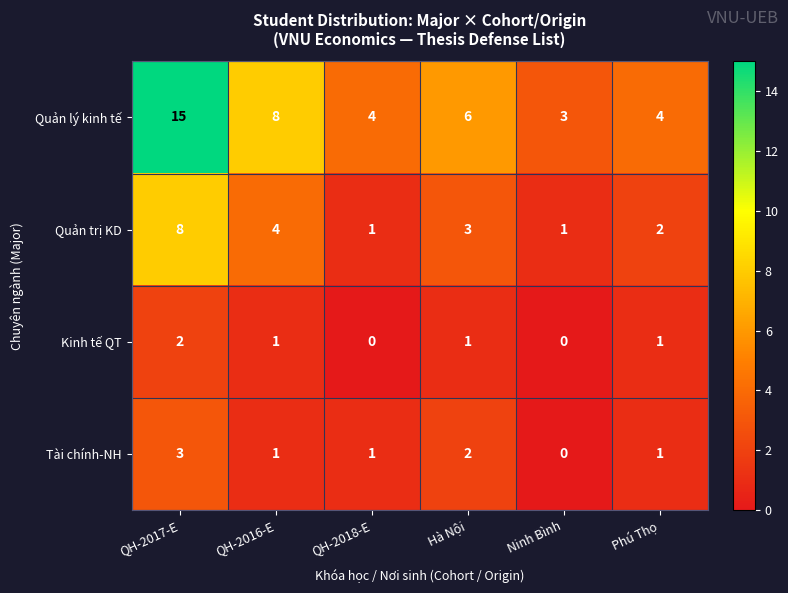

How many data points in Tài chính-NH are less than 1?

1